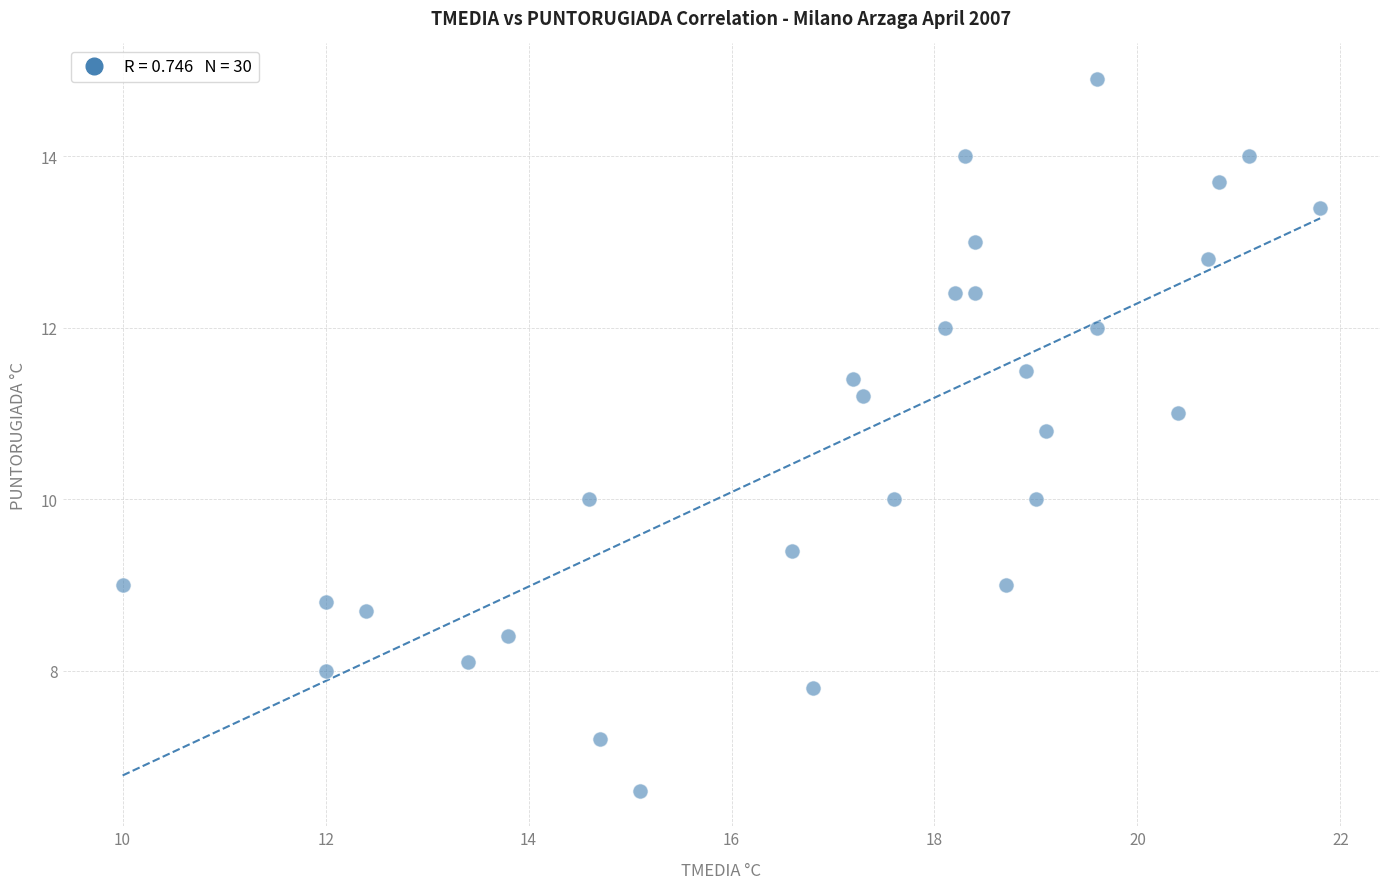

What is the range of Y values (max minus min)?

8.3